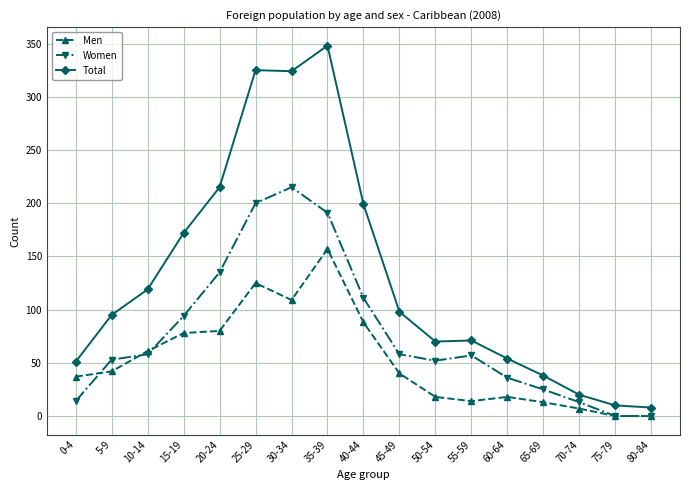

At 55-59, list the series in order from largest to smallest.

Total, Women, Men